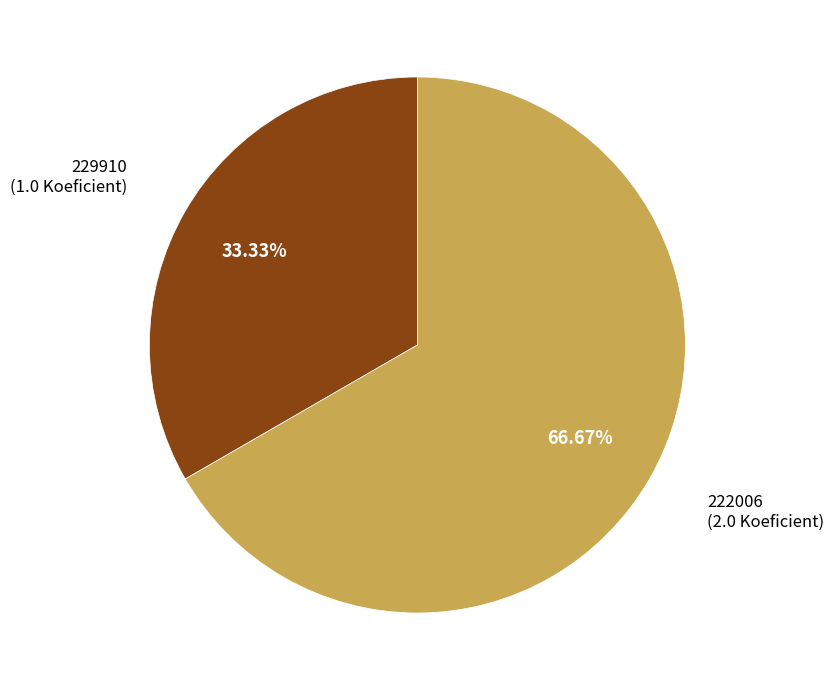

Count the number of slices in the pie.

2